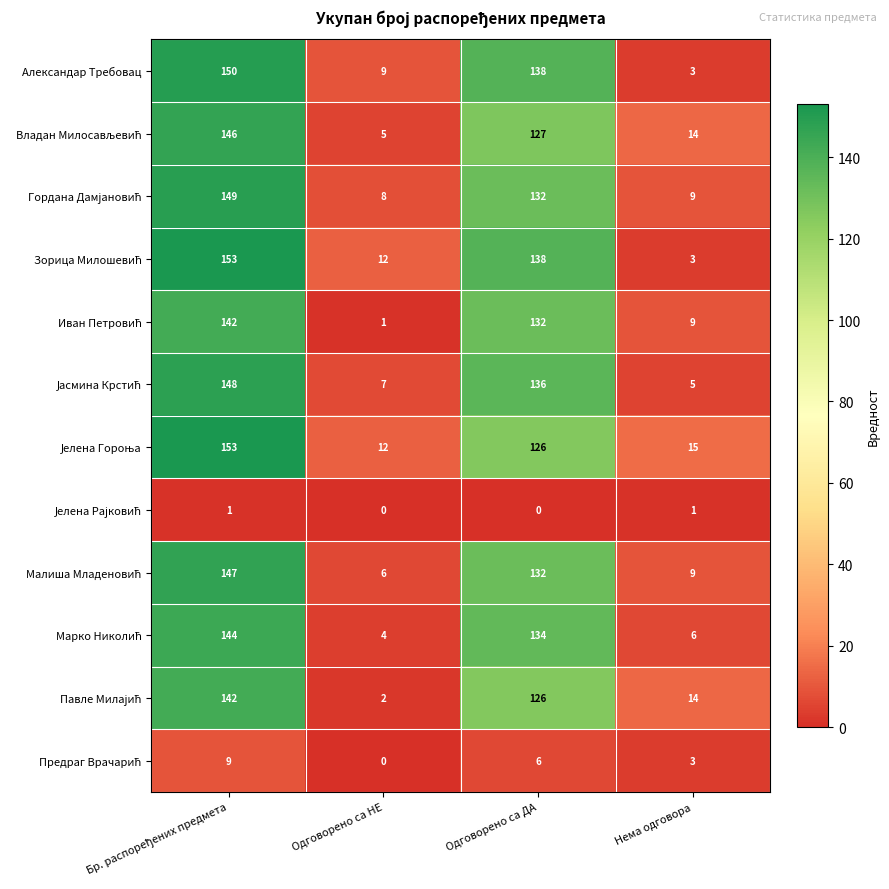

What is the difference between the Александар Требовац values at Нема одговора and Одговорено са НЕ?

6